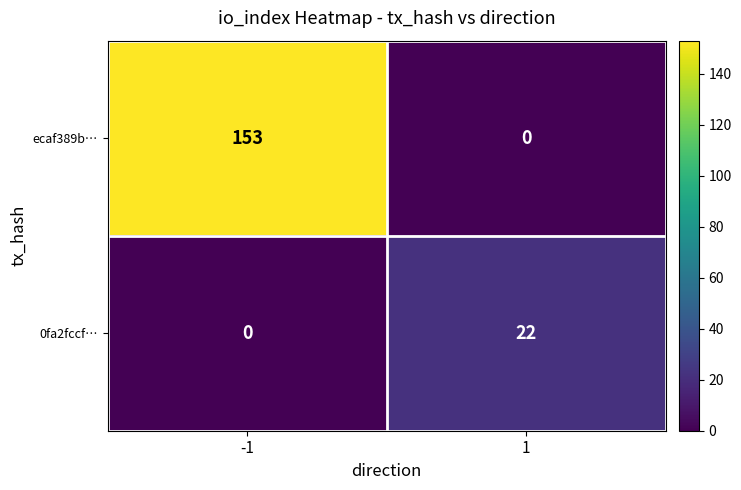

Between -1 and 1, which series saw the biggest shift?

ecaf389b…